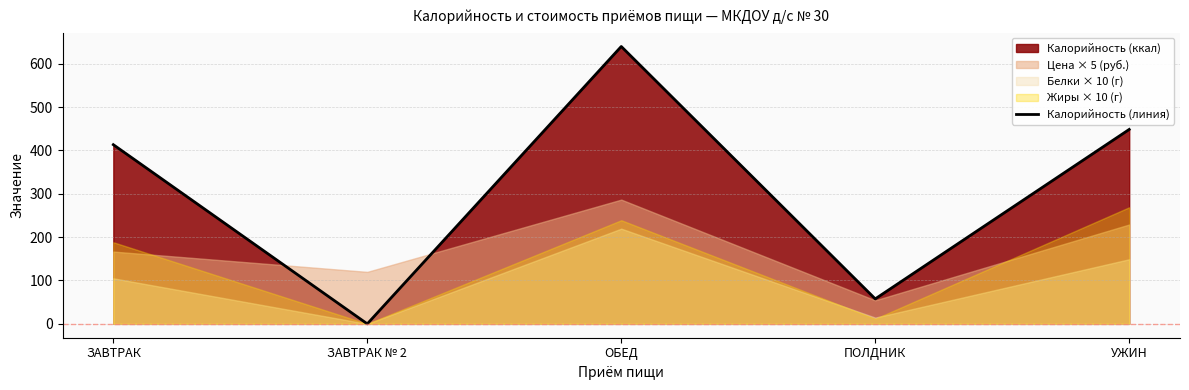

What is the change in value from ОБЕД to ПОЛДНИК?

-582.0